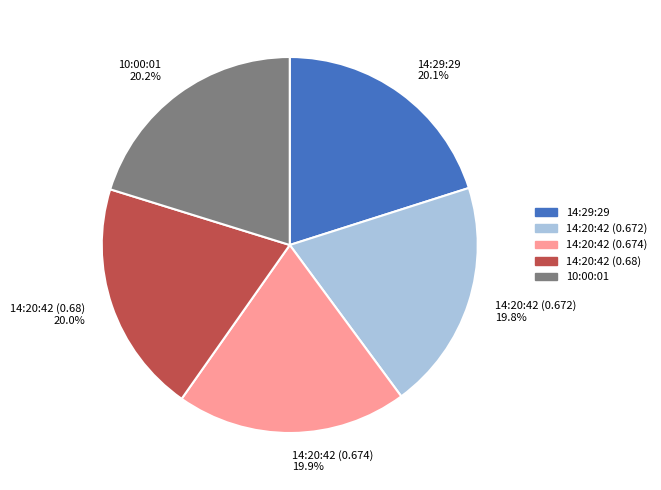

To the nearest percent, what percentage of the pie is 14:20:42 (0.672)?

20%